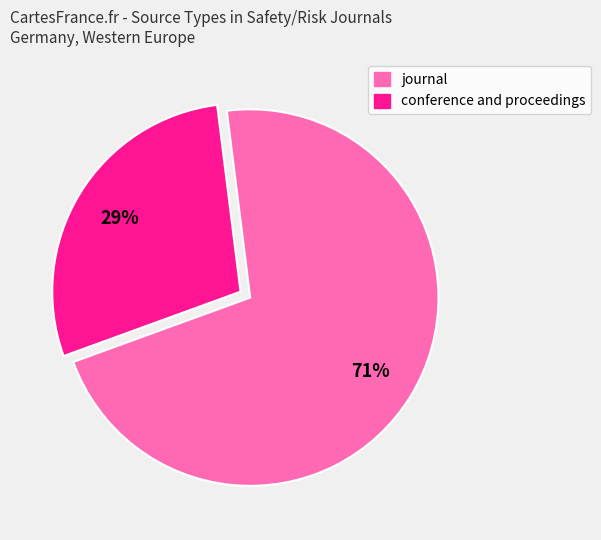

Does any single category account for the majority?

Yes